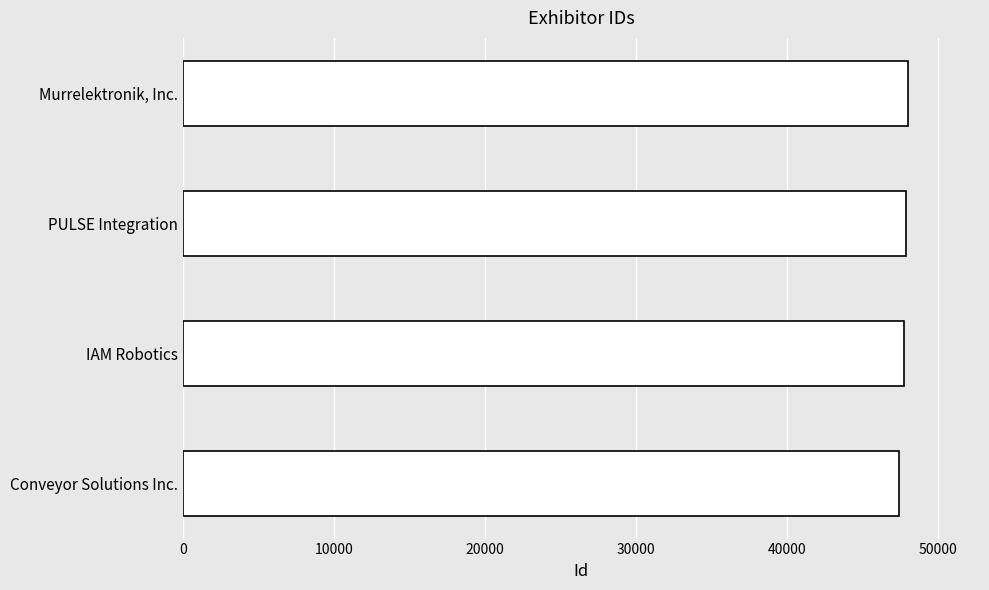

What is the approximate value at Murrelektronik, Inc.?

47989